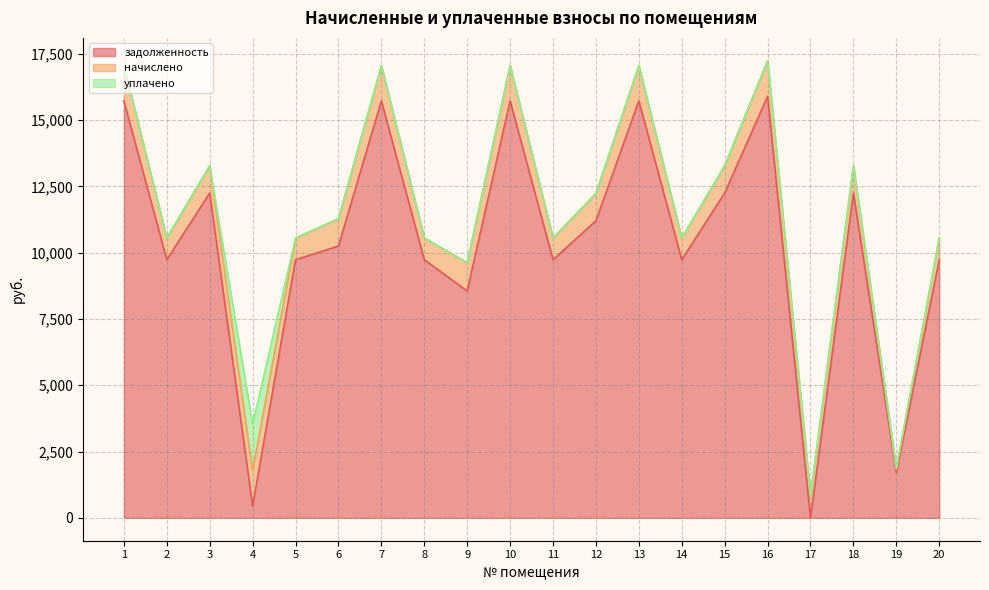

What are all the series names shown in the legend?

задолженность, начислено, уплачено